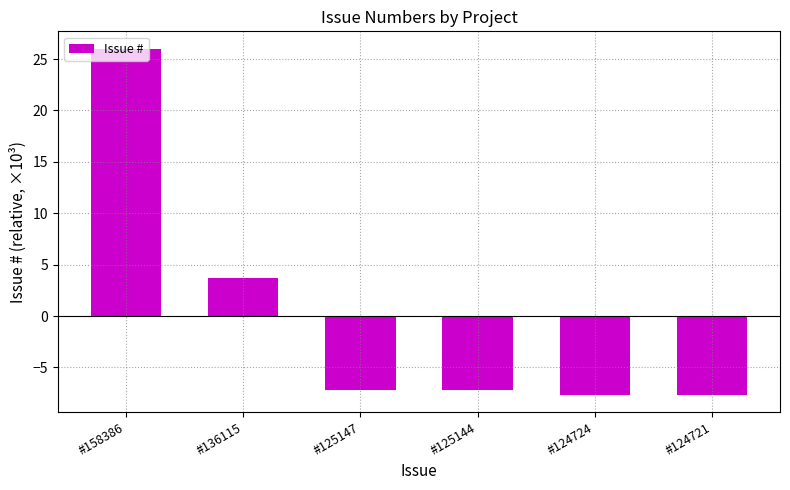

Count the number of categories in the chart.

6